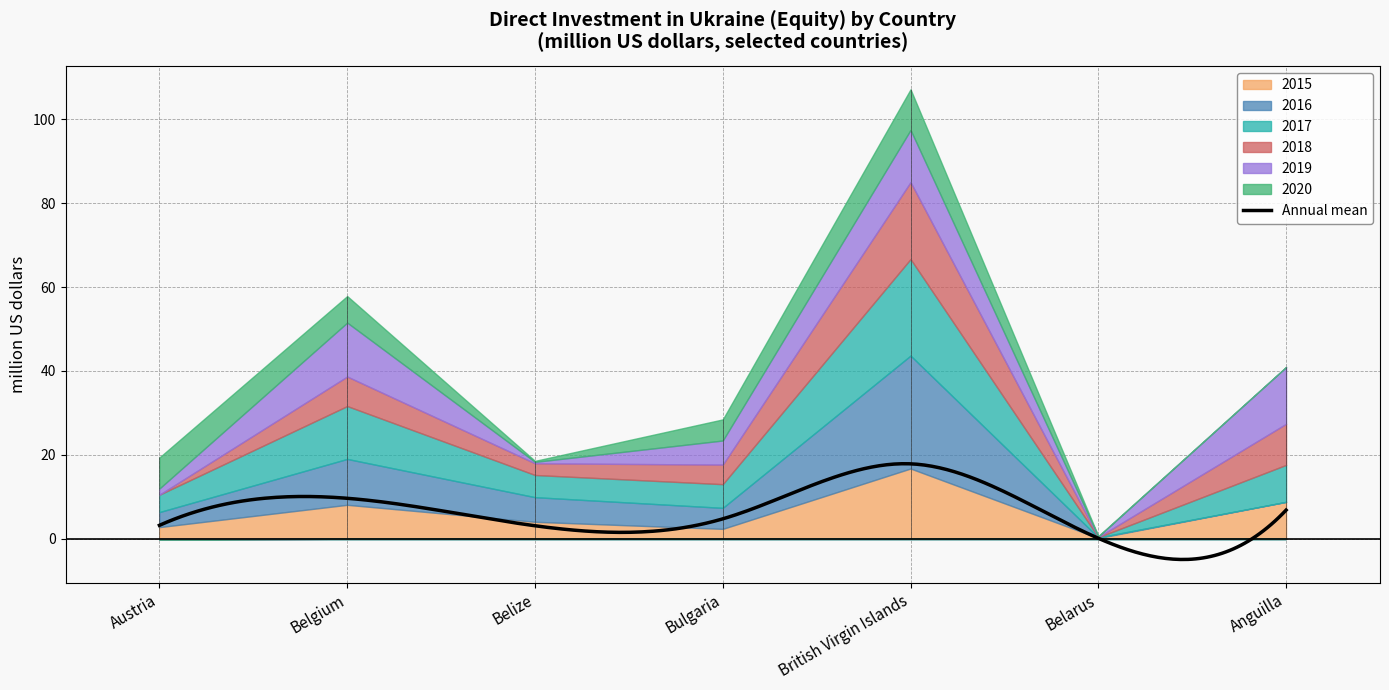

Between Austria and British Virgin Islands, which series saw the biggest shift?

2016